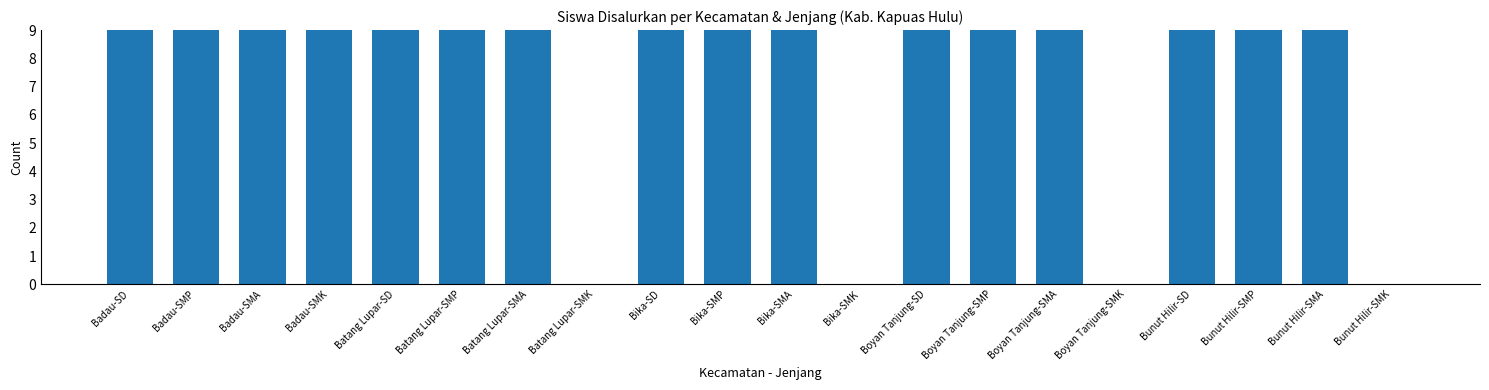

Is it true that the value at Badau-SMA is 28?

True